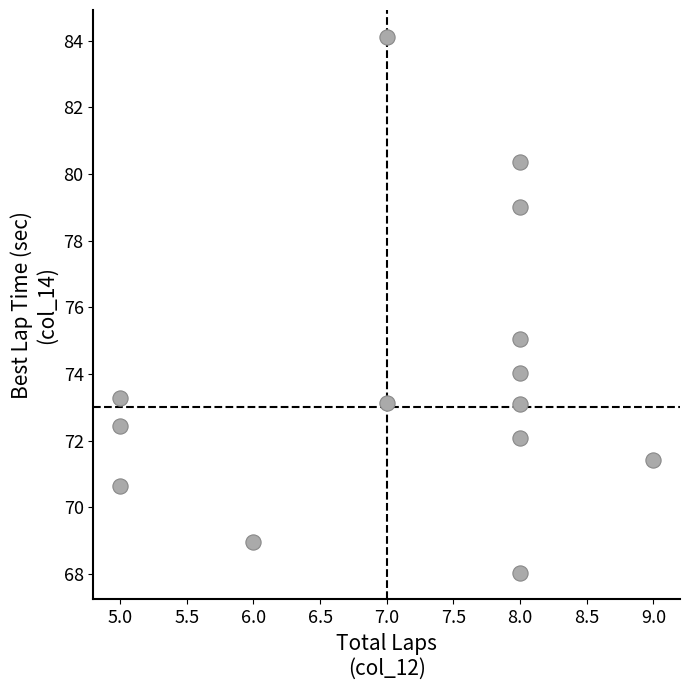

What is the range of Y values (max minus min)?

16.1